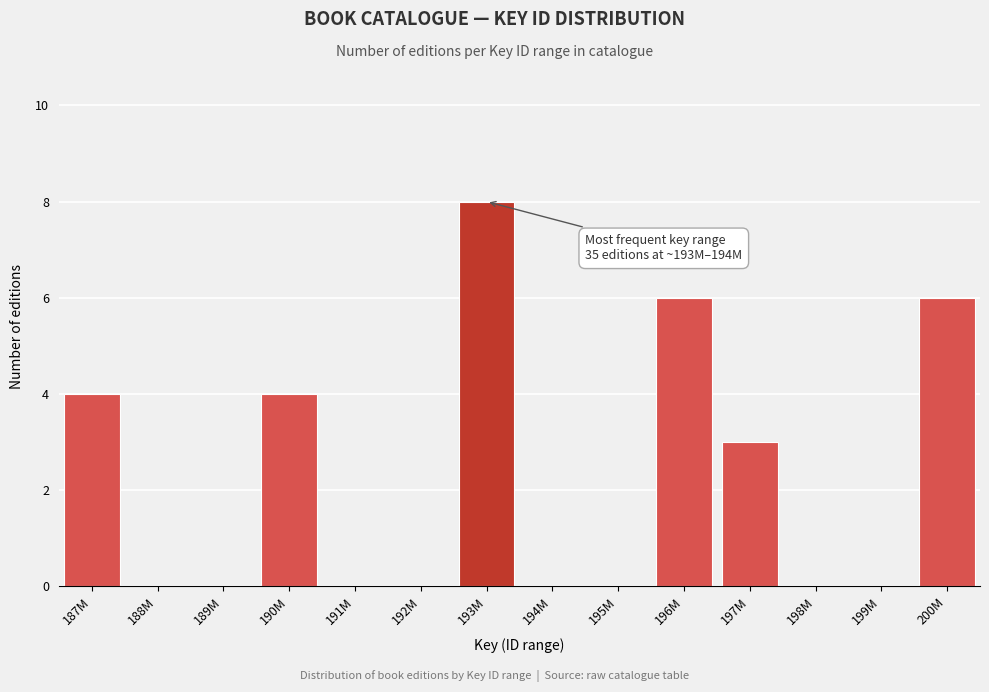

Reading left to right, what are all the values shown in this chart?

187M=4	188M=0	189M=0	190M=4	191M=0	192M=0	193M=8	194M=0	195M=0	196M=6	197M=3	198M=0	199M=0	200M=6